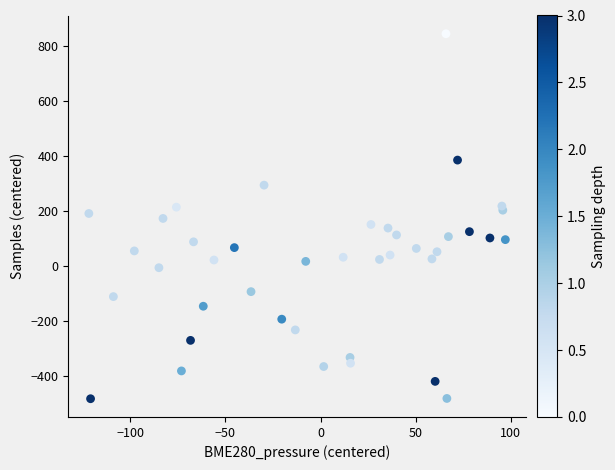

What is the range of X values (max minus min)?

218.9